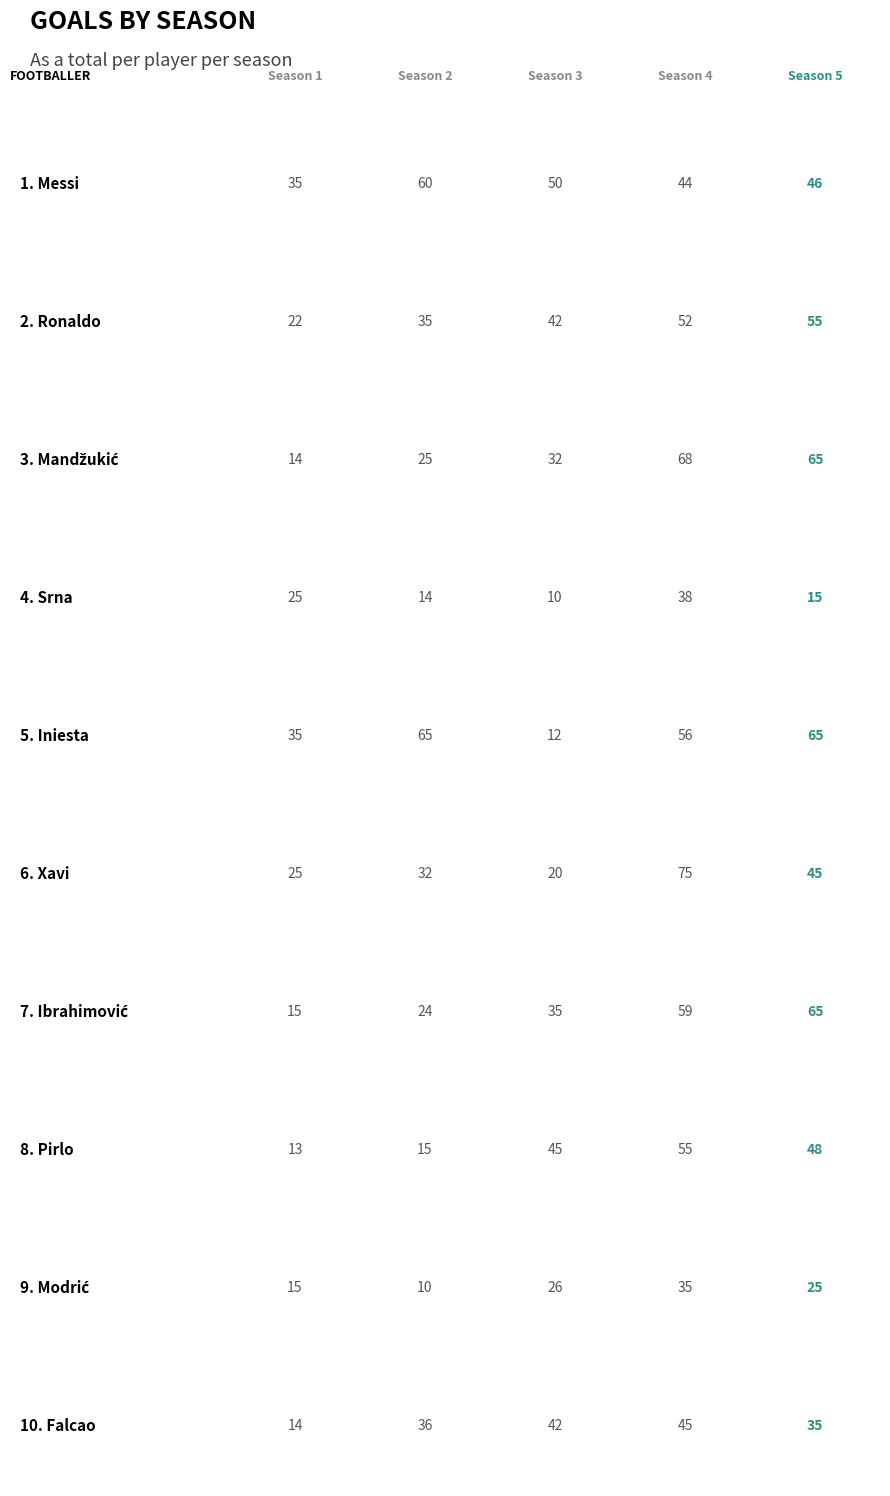

How many bars are there in total?

50